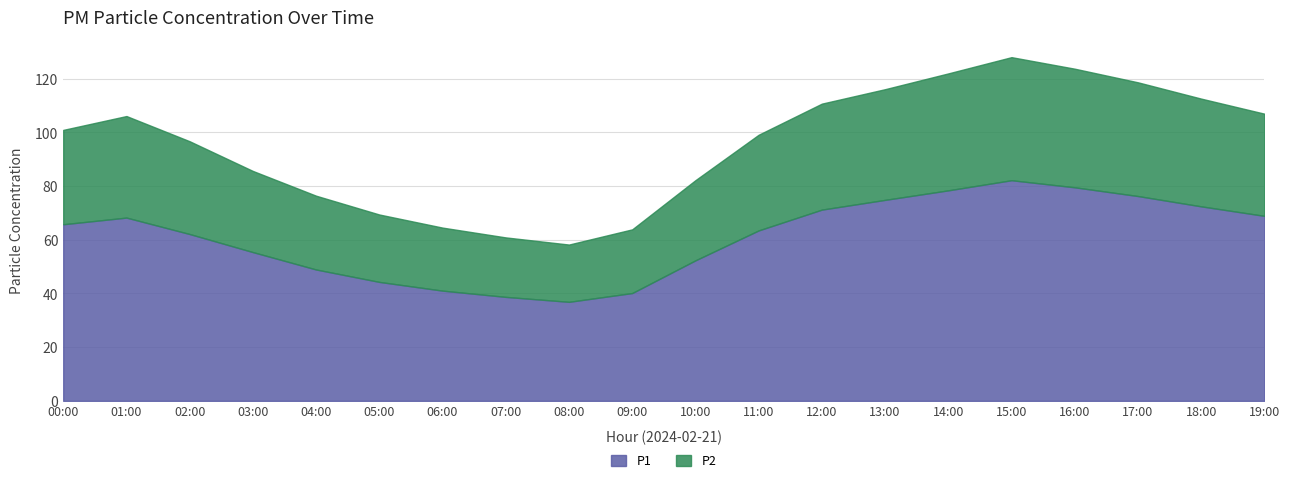

At how many categories does at least one series exceed 51?

14